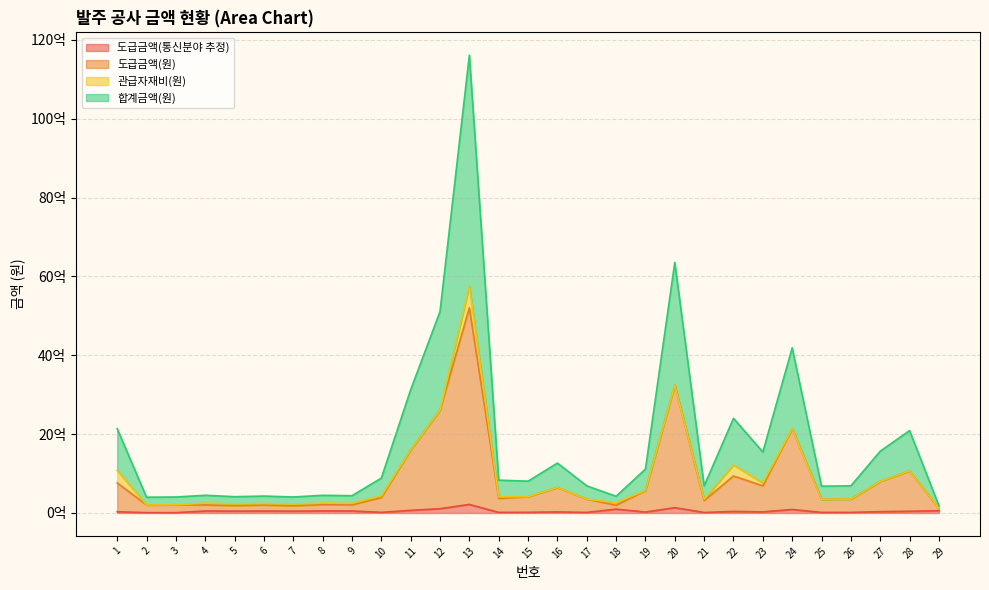

Between 14 and 11, which is larger?

11